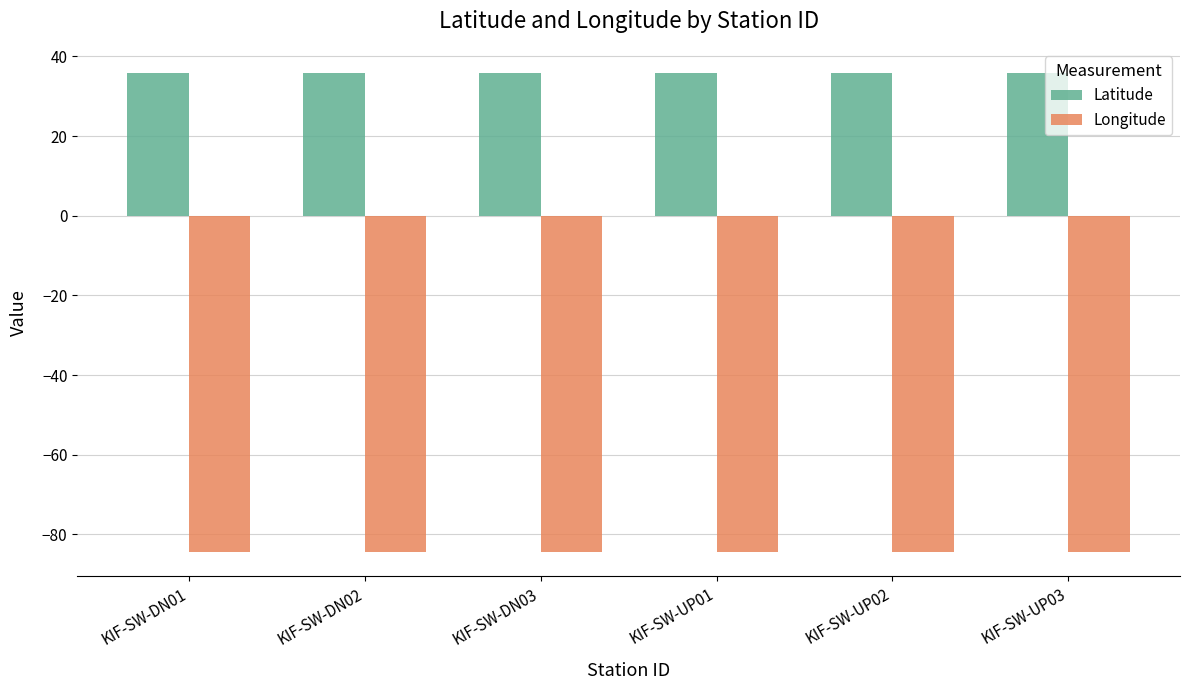

What is the sum of all Longitude values?

-507.0